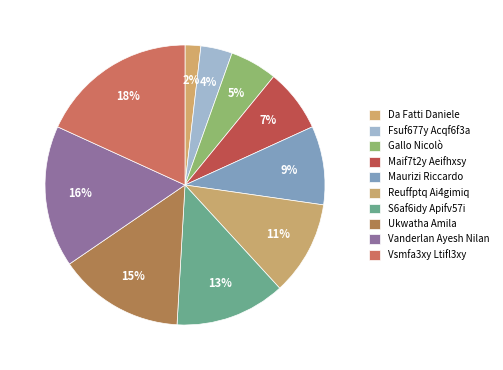

What portion of the pie excludes Reuffptq Ai4gimiq?

89.1%